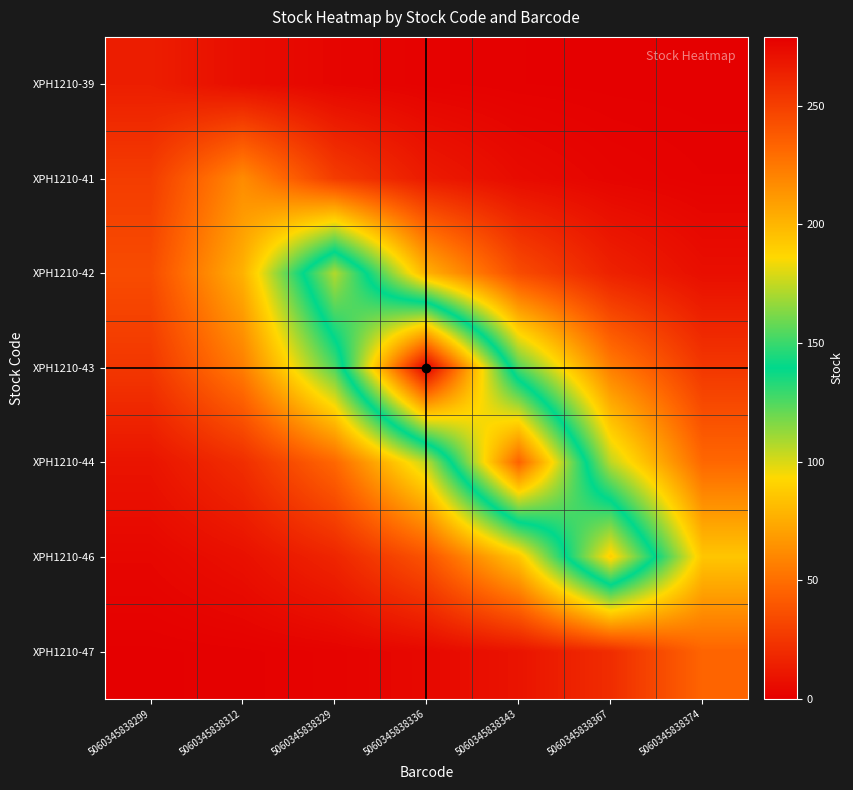

Which label corresponds to the largest value in the chart?

5060345838336